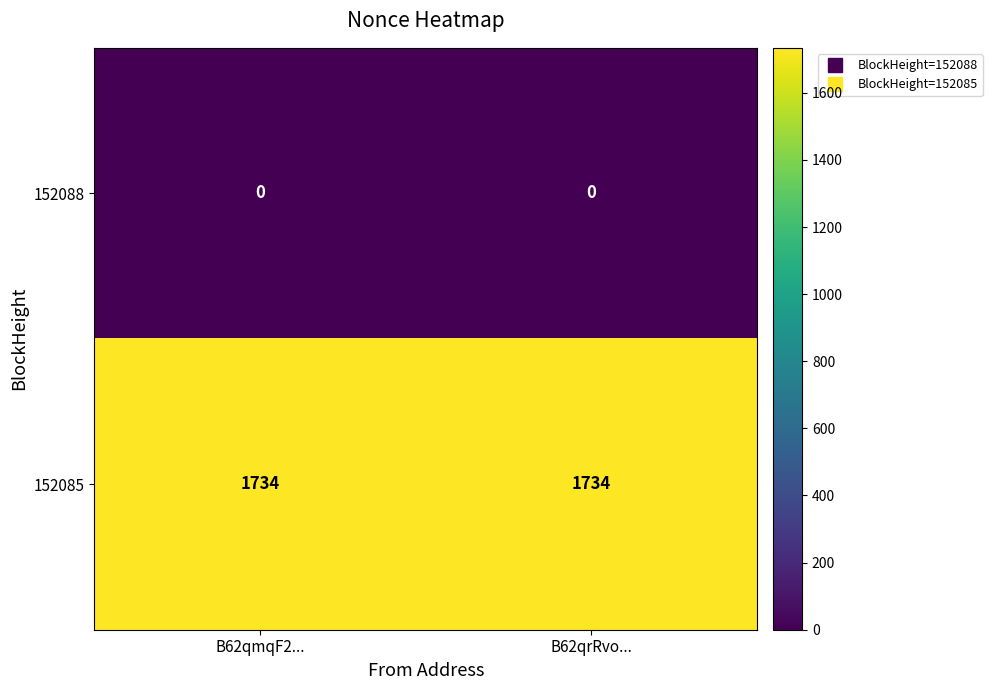

Rank the series by their average value, from highest to lowest.

152085, 152088